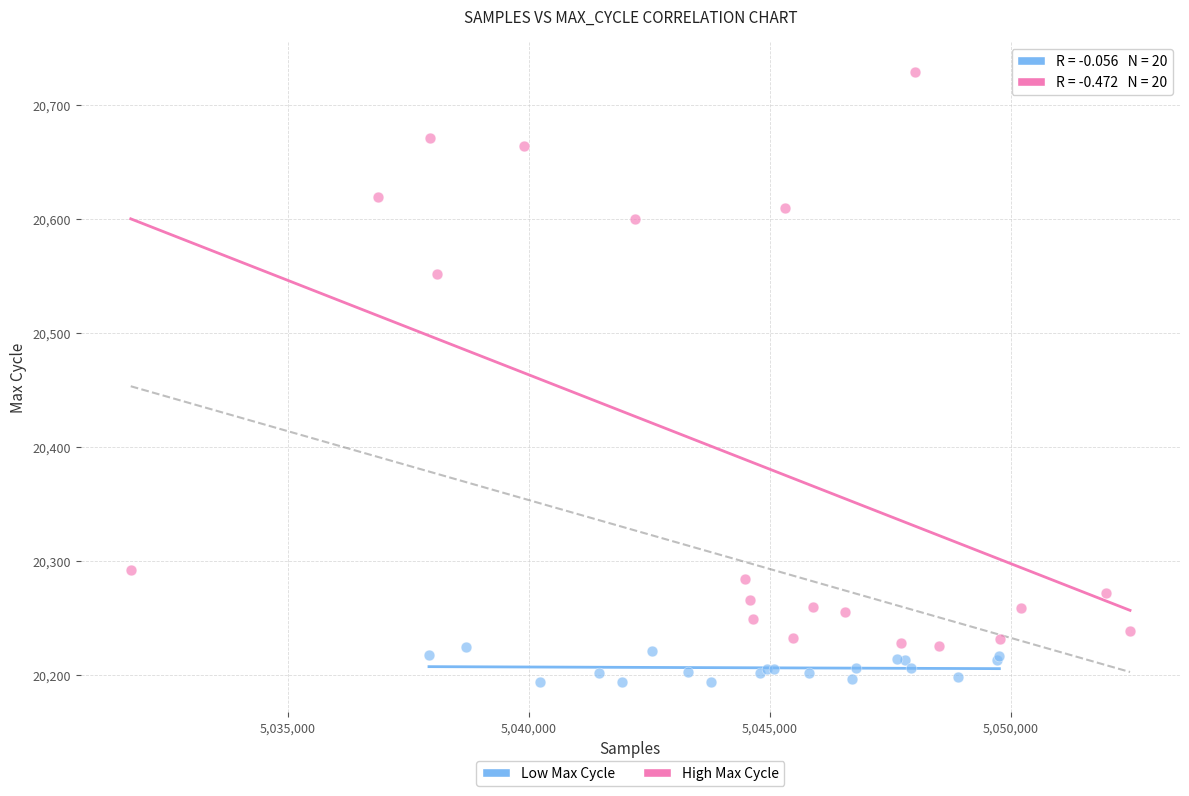

What are all the series names shown in the legend?

Low Max Cycle, High Max Cycle